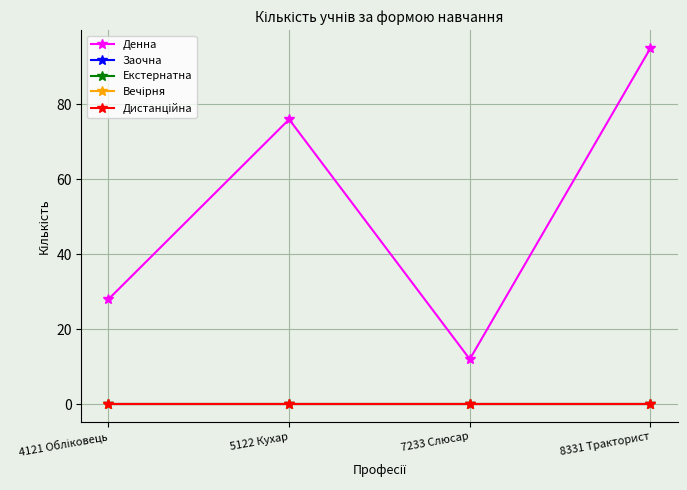

At which label is Вечірня closest to 0?

4121 Обліковець